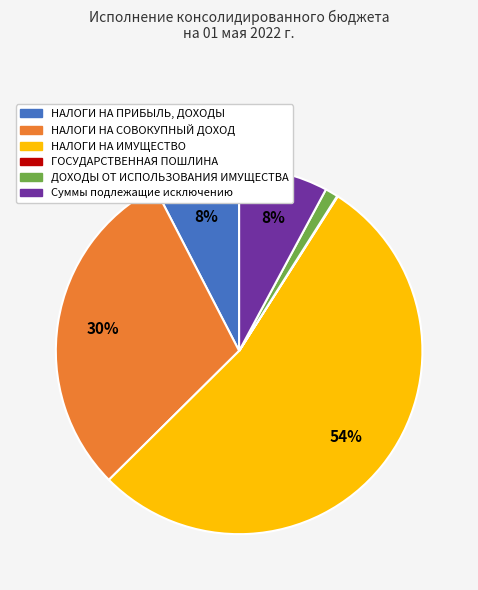

Which category accounts for the majority?

НАЛОГИ НА ИМУЩЕСТВО